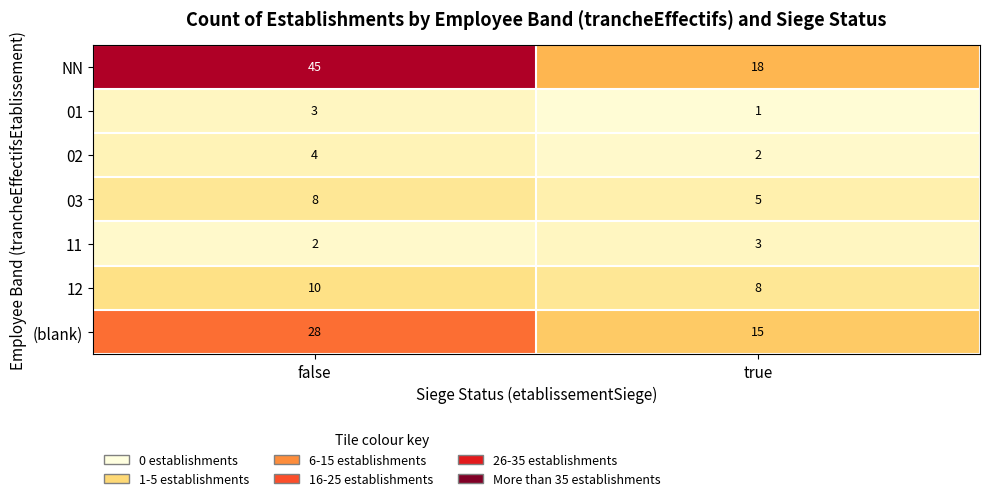

Rank the series at true from lowest to highest value.

01, 02, 11, 03, 12, (blank), NN